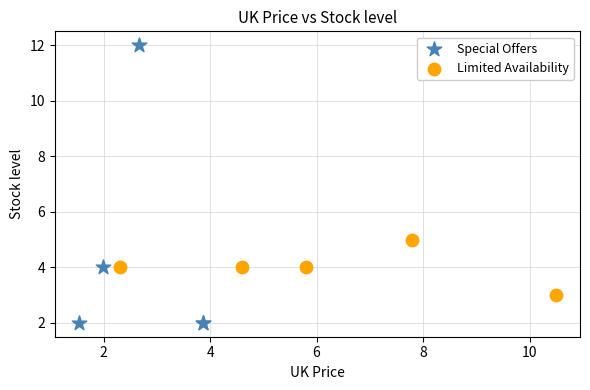

What are all the series names shown in the legend?

Special Offers, Limited Availability